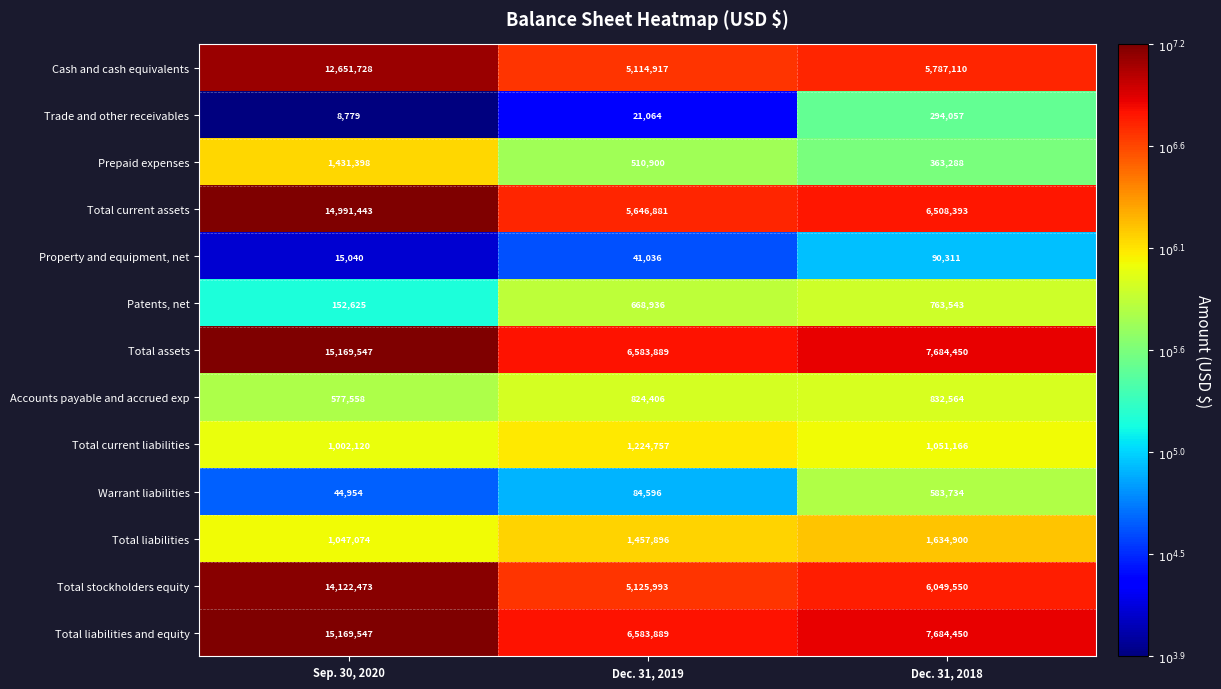

Read the Total assets value at Dec. 31, 2019.

6583889